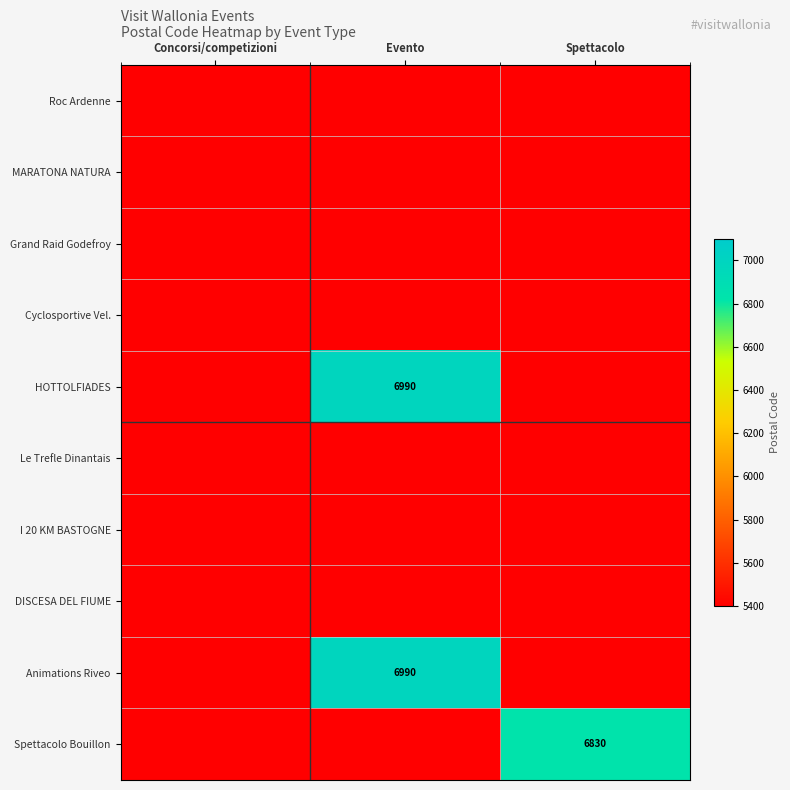

Where is HOTTOLFIADES nearest to the value 3495?

Concorsi/competizioni